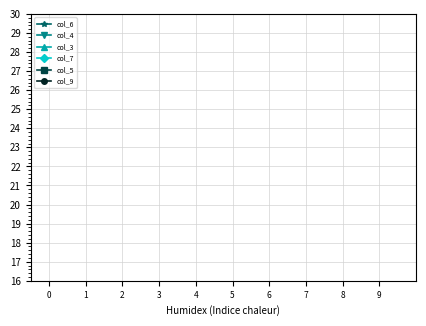

Does the chart have visible grid lines?

Yes